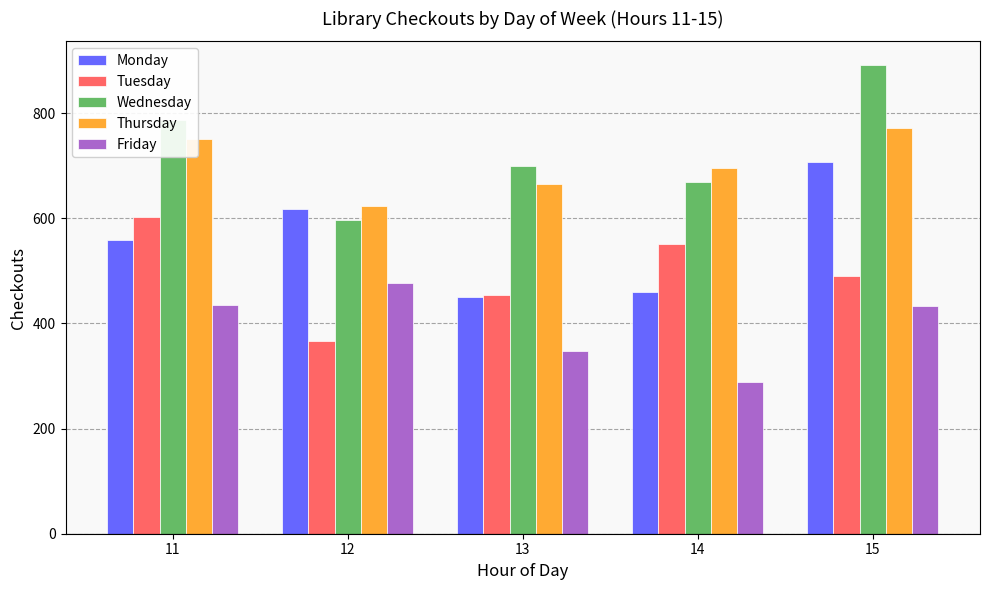

What is the average value of the Thursday series?

701